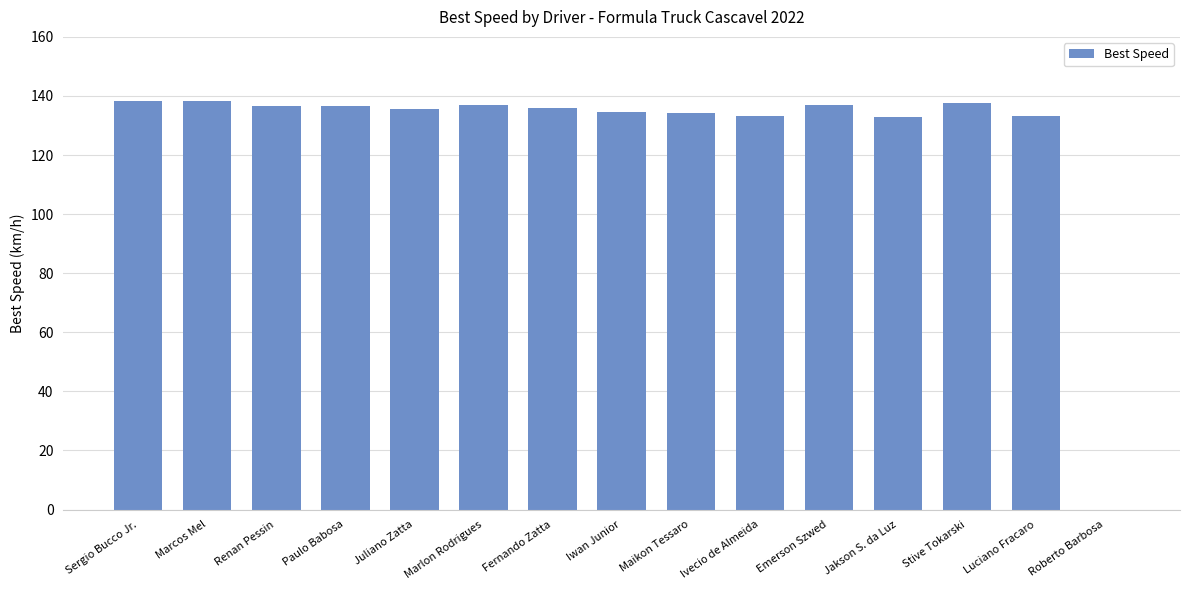

How many values are above zero?

14